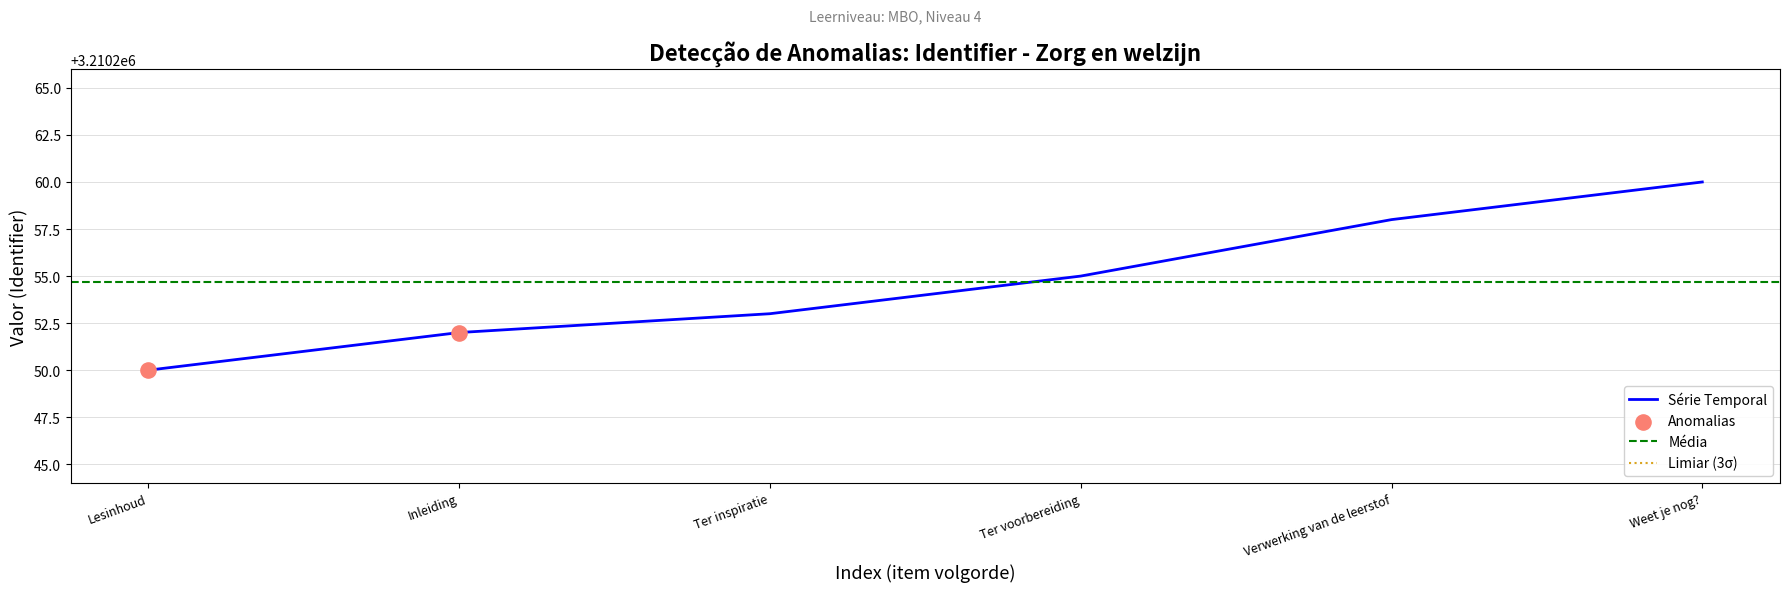

Is it true that Série Temporal equals 3210253 at Ter inspiratie?

True